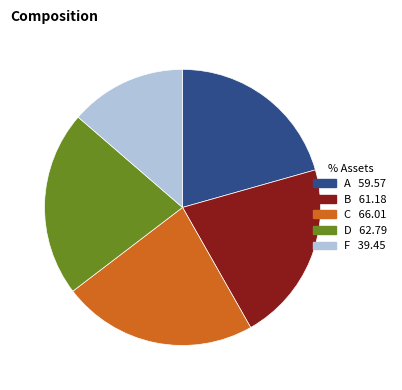

Between F and B, which is larger?

B